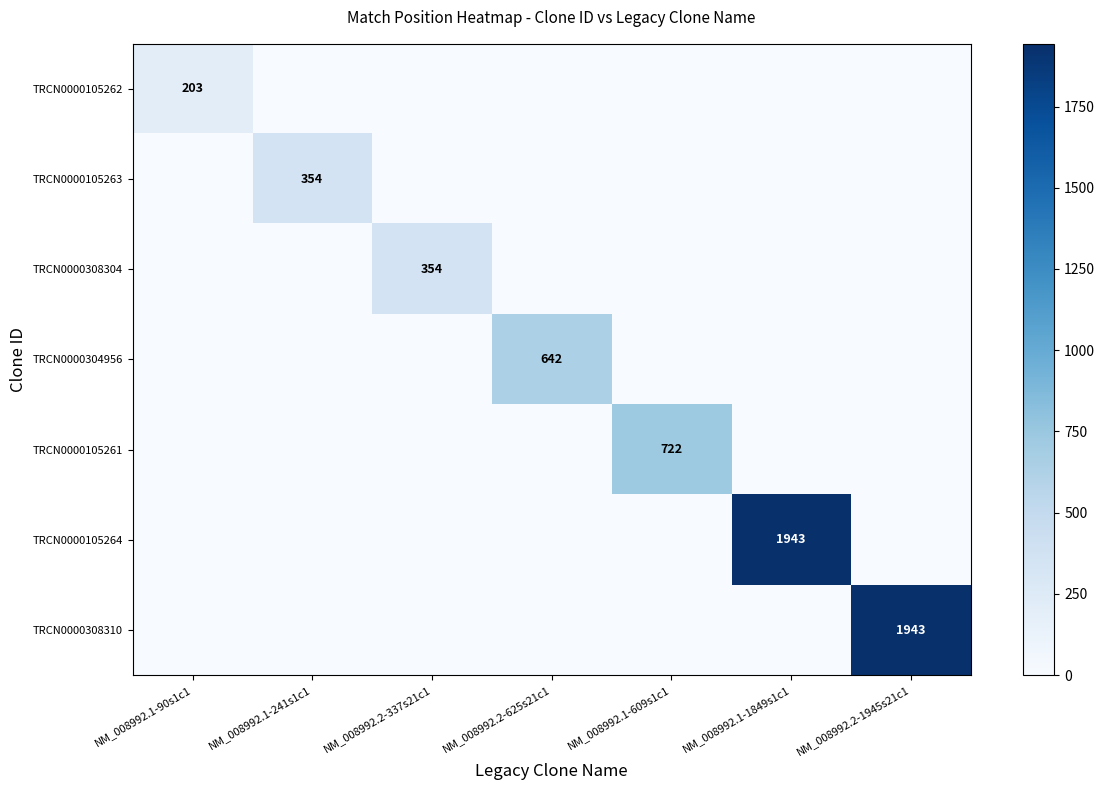

What is the maximum value for TRCN0000105263?

354